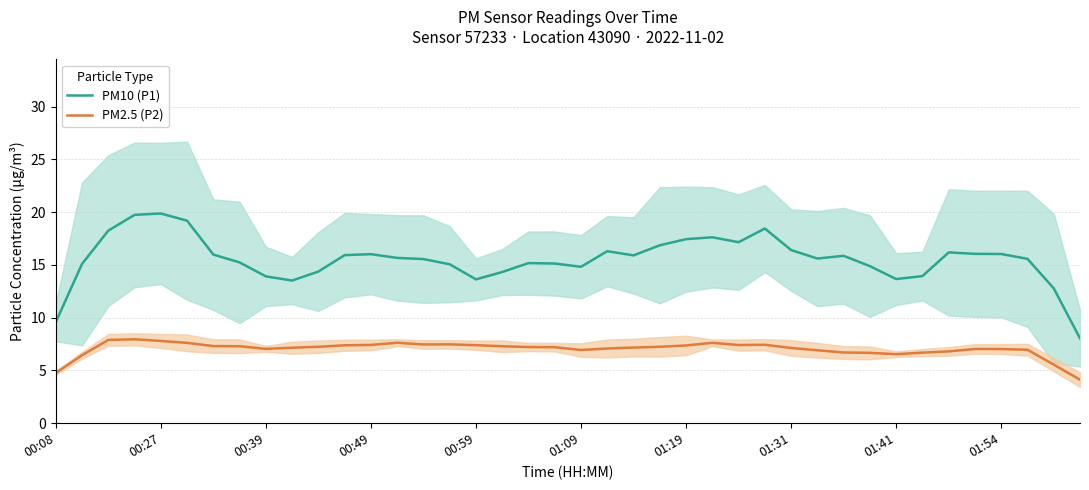

What is the total value across all series at 23?

24.1